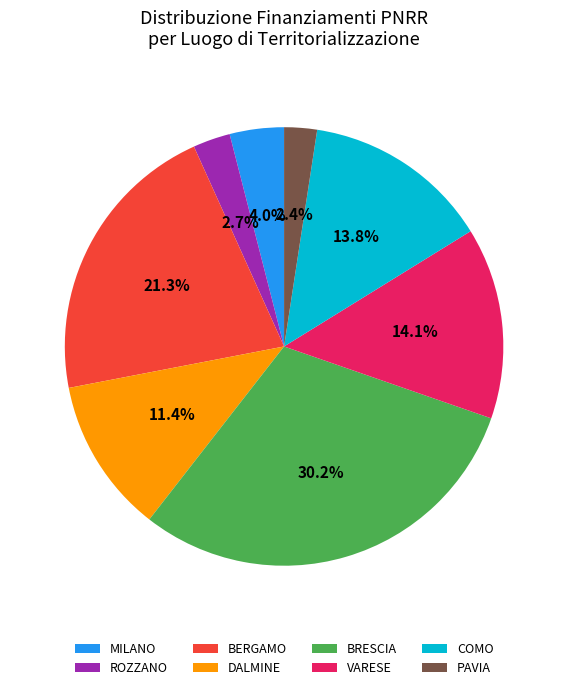

What percentage do DALMINE and MILANO together represent?

15.4%